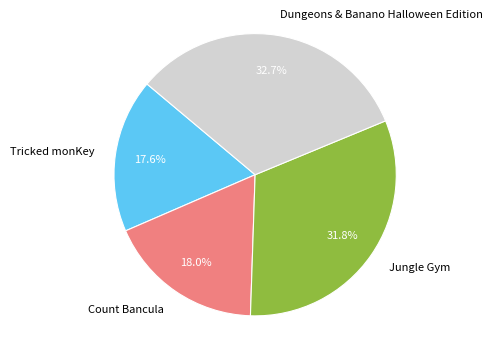

To the nearest percent, what is the difference between the Jungle Gym and Count Bancula slice percentages?

14%